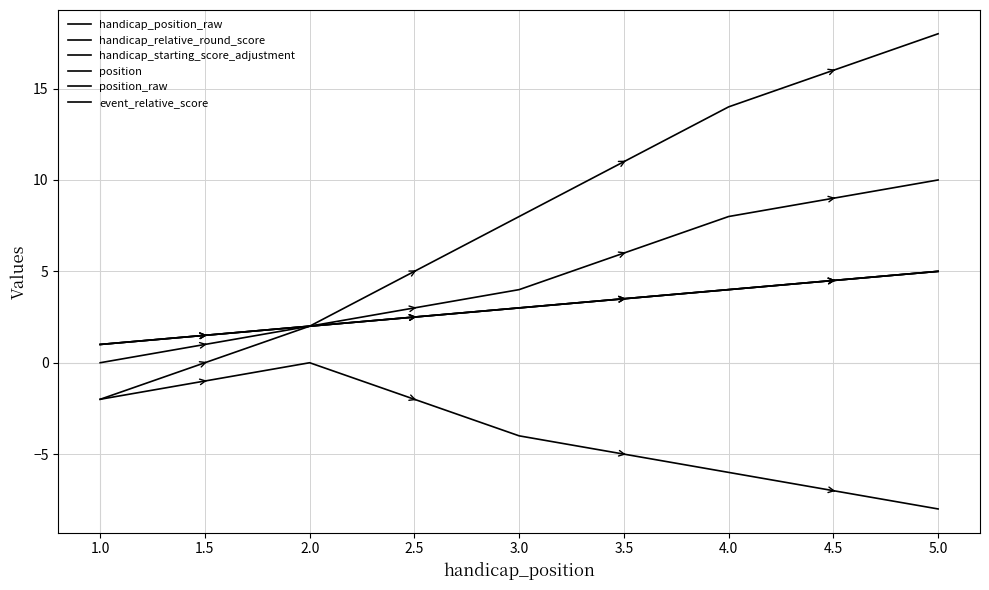

True or false: event_relative_score and position_raw cross at least once.

False